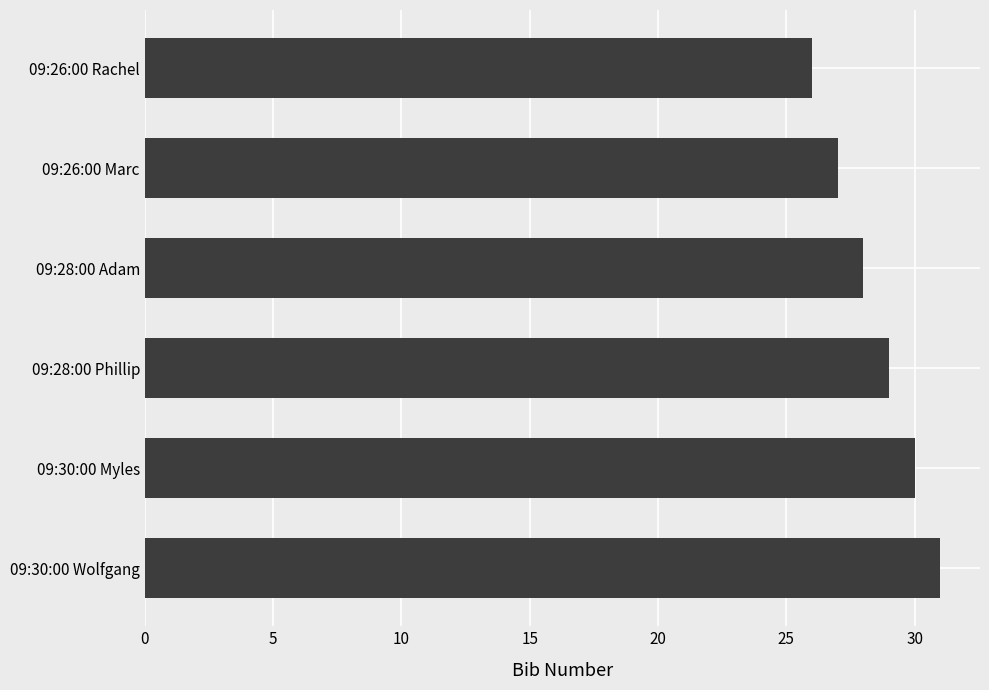

What is the difference between the second highest and minimum values?

4